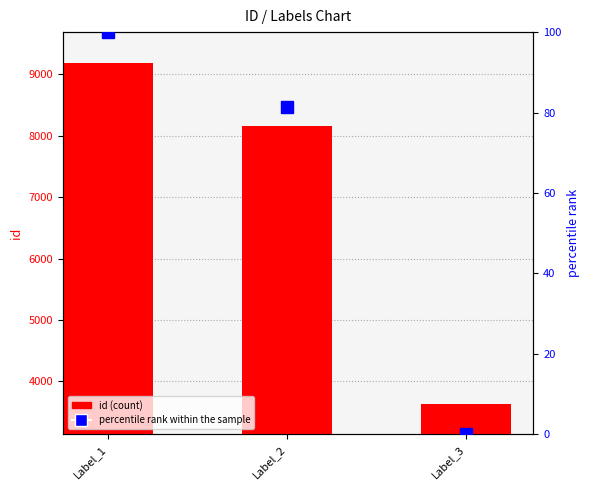

At which category is the sum across all series the highest?

Label_1